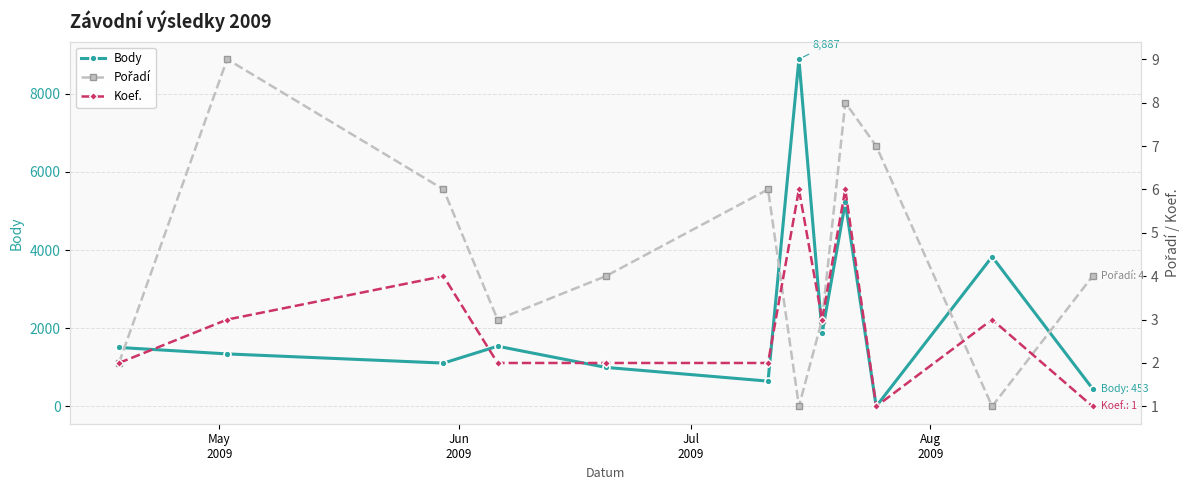

How many interior local peaks does the Body series have?

4